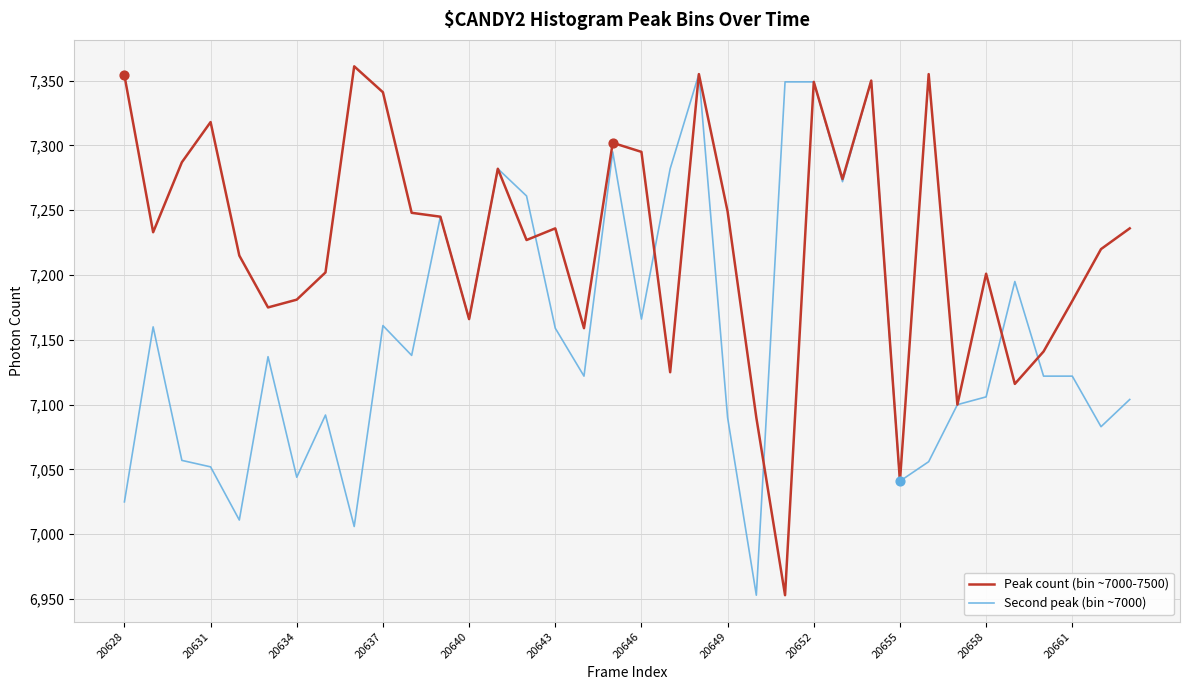

At how many categories does at least one series exceed 6988?

36